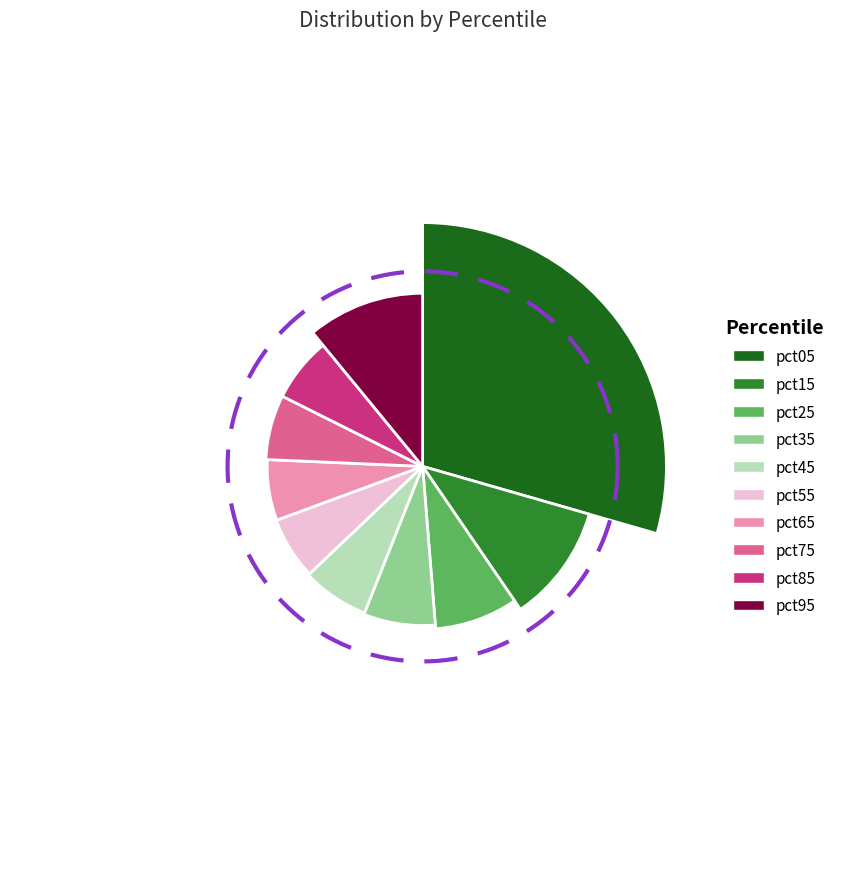

Rank the categories by value from highest to lowest.

pct05, pct15, pct95, pct25, pct35, pct45, pct75, pct85, pct55, pct65